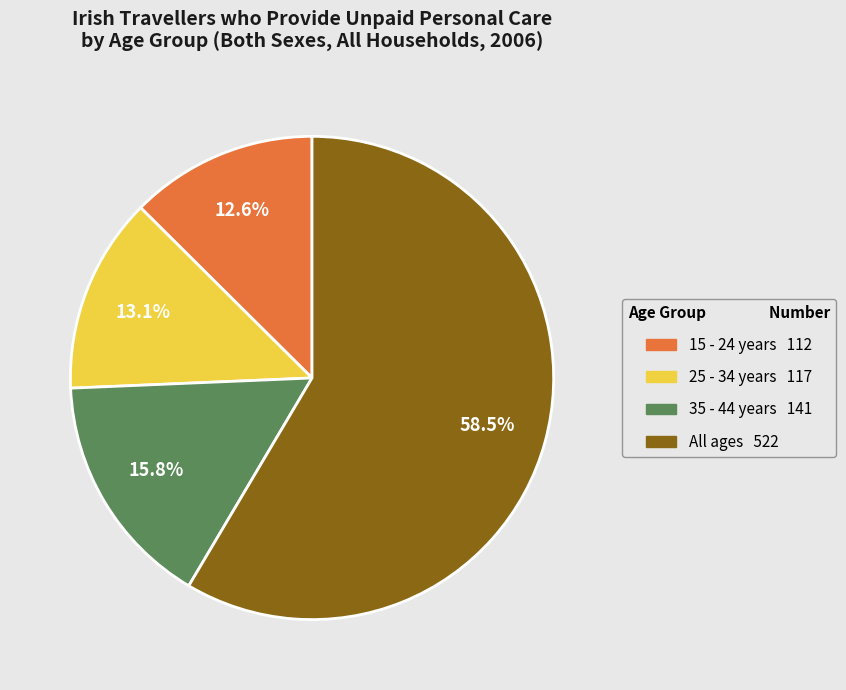

Which slice is the largest?

All ages